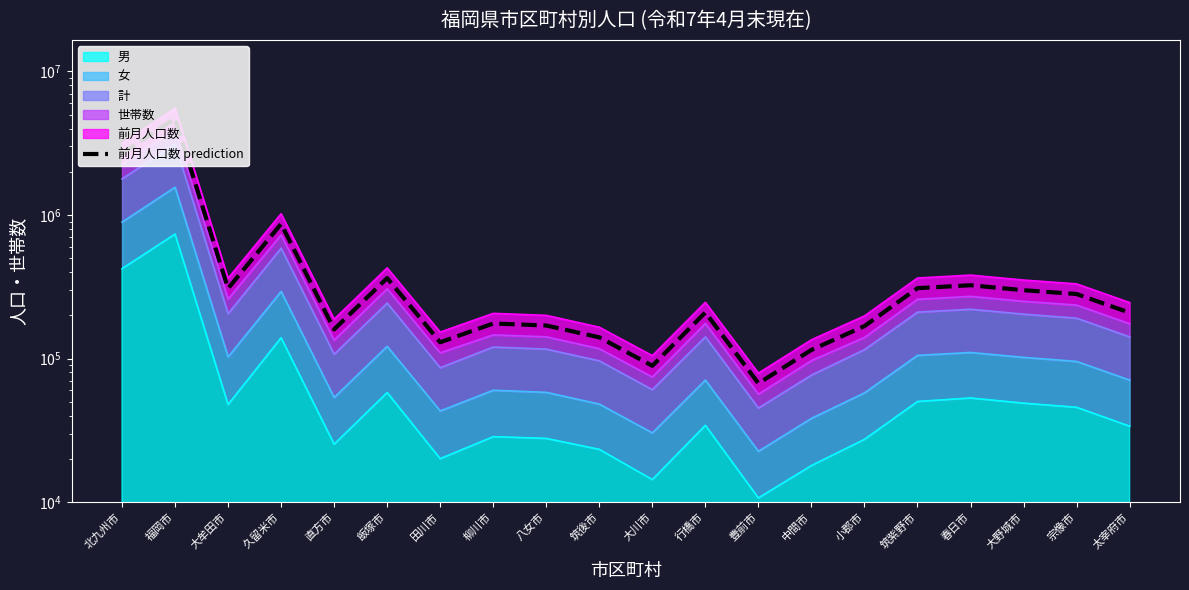

What is the ratio of the value at 久留米市 to the value at 行橋市?

4.1